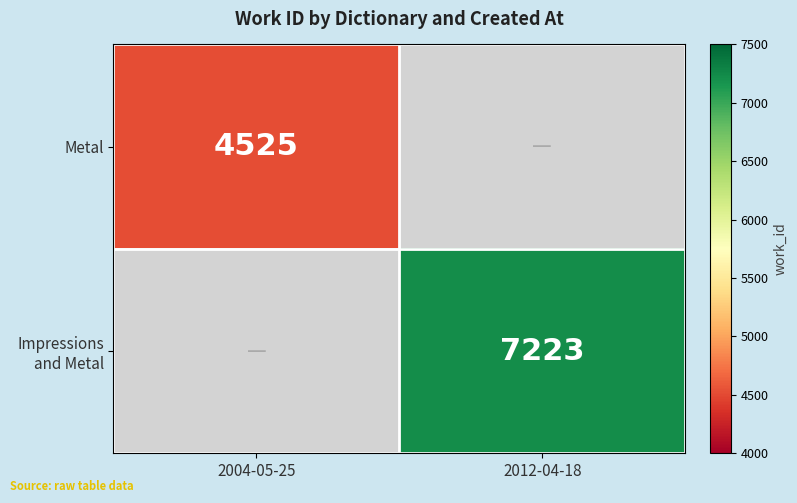

True or false: Metal has a value of 7391 at 2004-05-25.

False